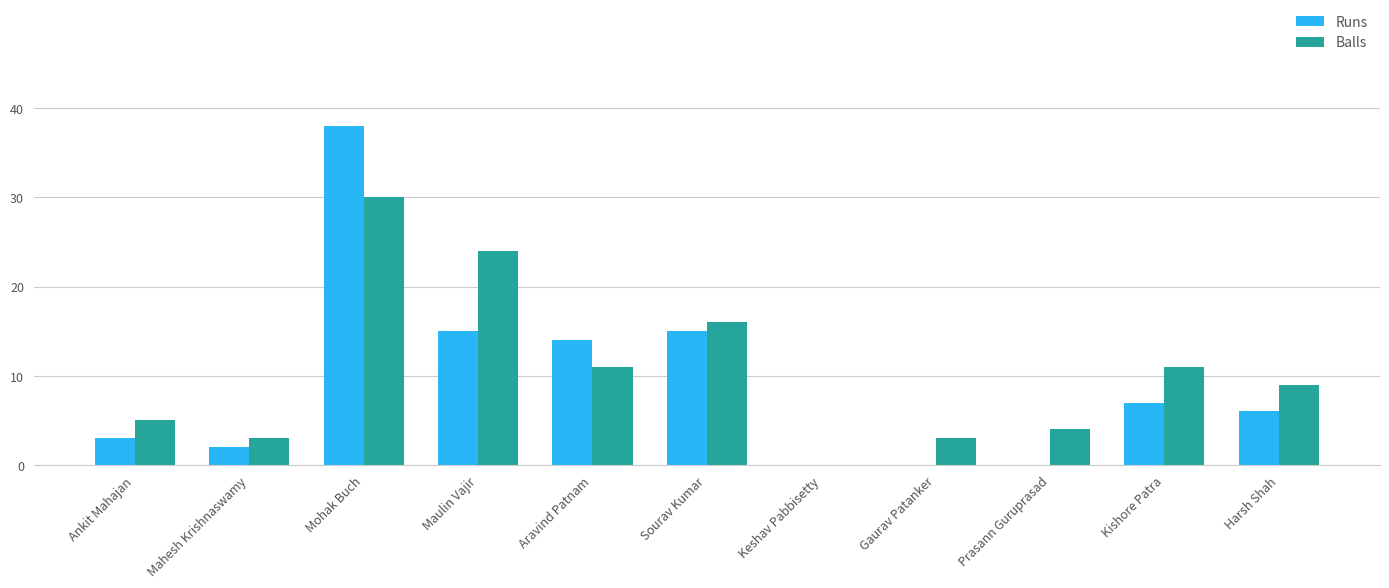

What are all the series names shown in the legend?

Runs, Balls